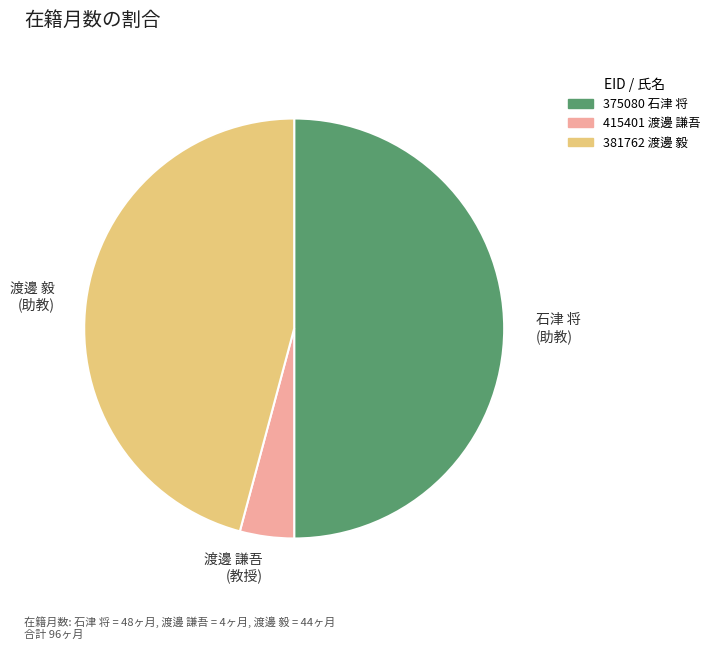

Do 石津 将 (助教) and 渡邊 謙吾 (教授) together represent more than half of the pie?

Yes